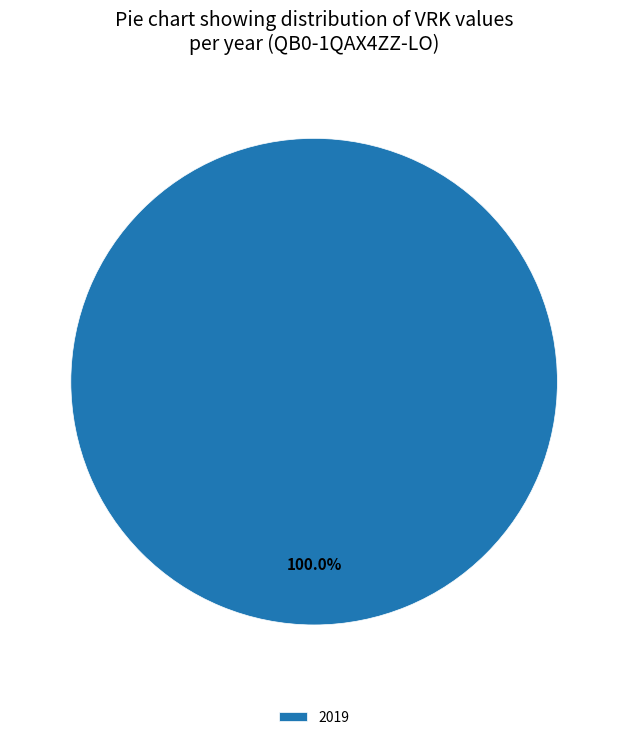

Count the number of slices in the pie.

1